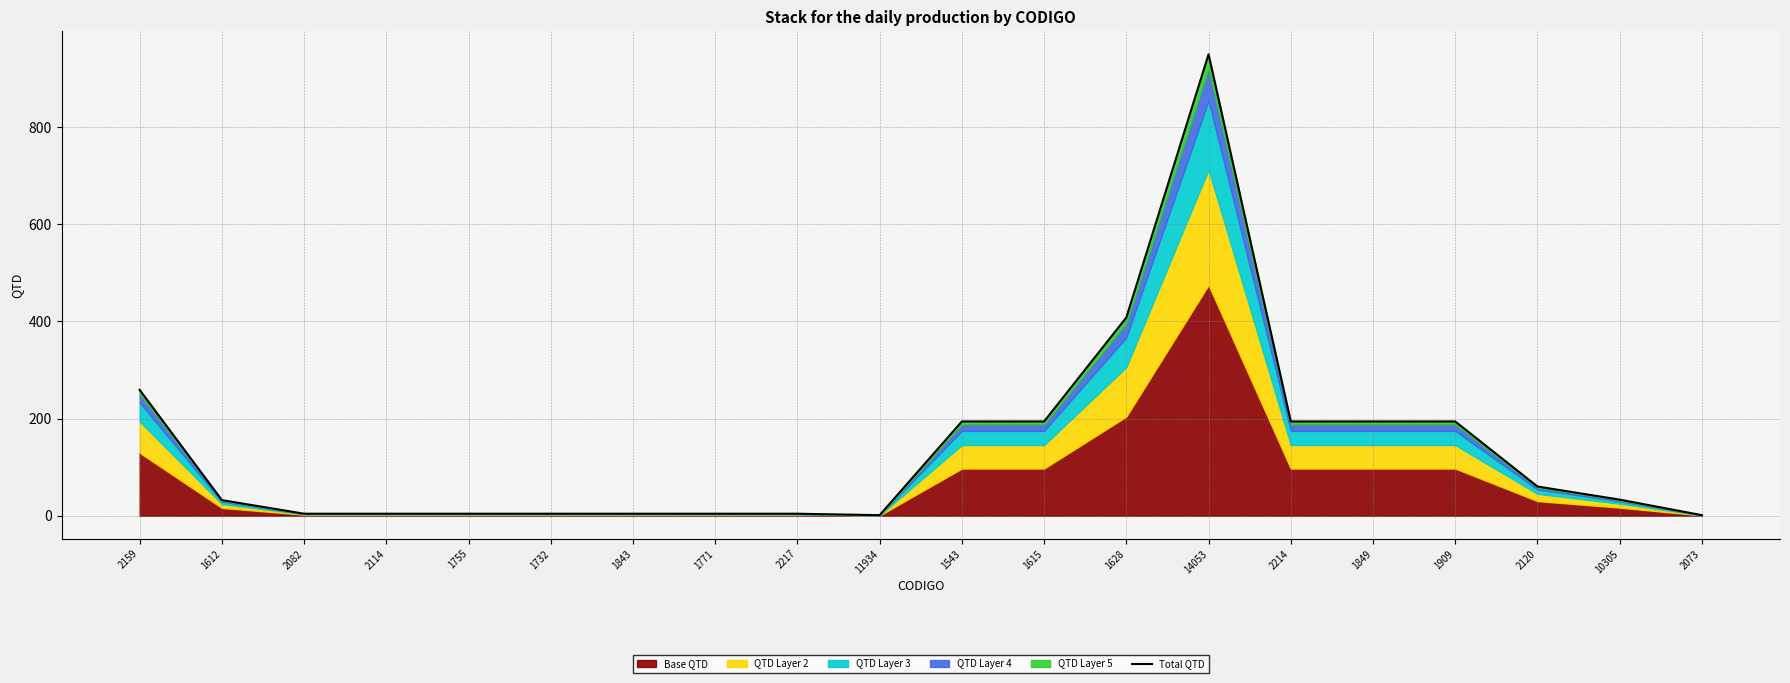

What is the approximate value at 1843?

4